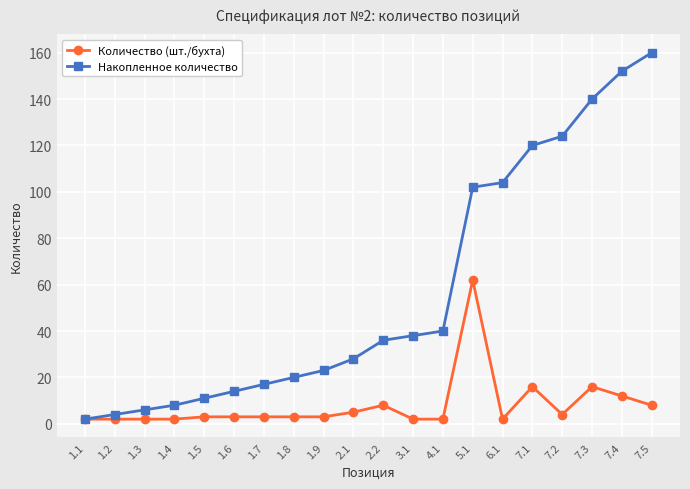

Between 1.1 and 7.2, which series saw the biggest shift?

Накопленное количество